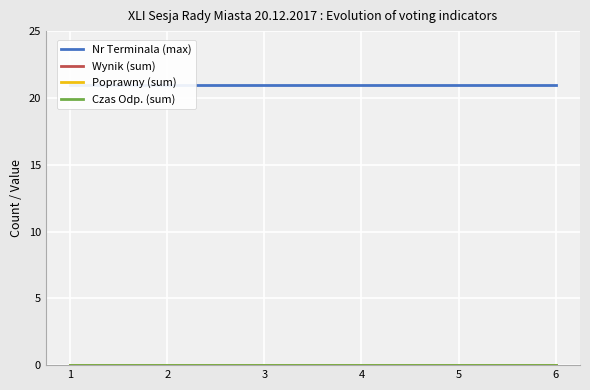

Which series changed the most between 3 and 5?

Nr Terminala (max)